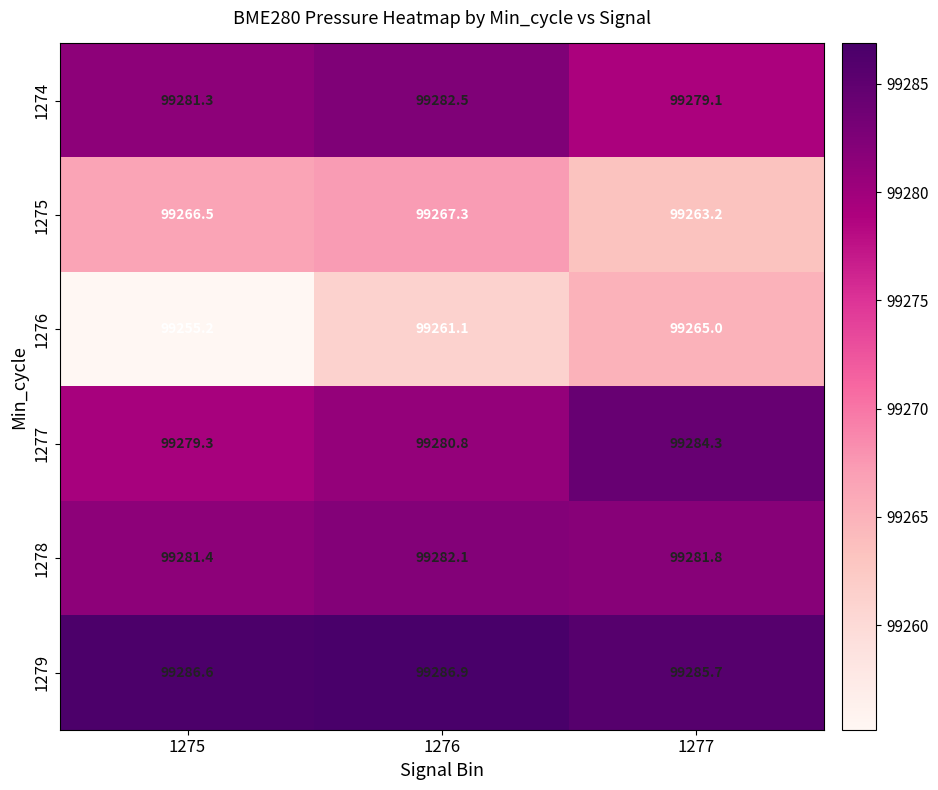

At which label does 1275 first exceed 99266?

1275